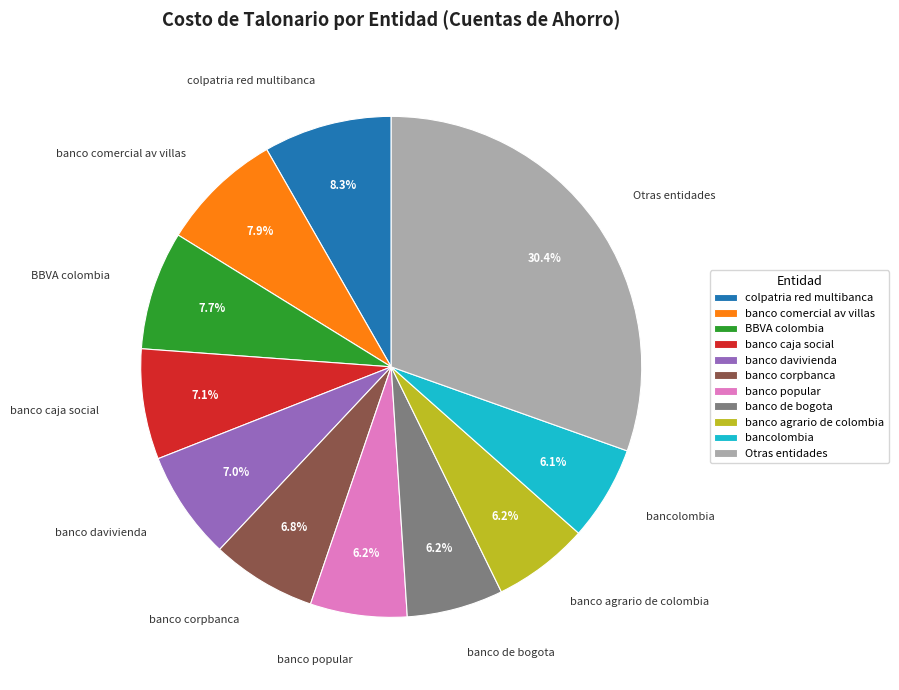

Which category has the biggest portion of the pie?

Otras entidades